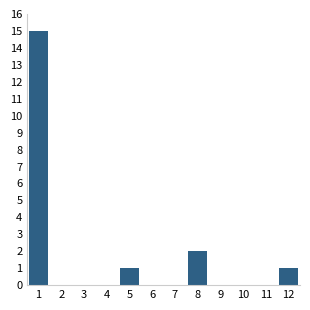

Reading left to right, what are all the values shown in this chart?

1=15	2=0	3=0	4=0	5=1	6=0	7=0	8=2	9=0	10=0	11=0	12=1